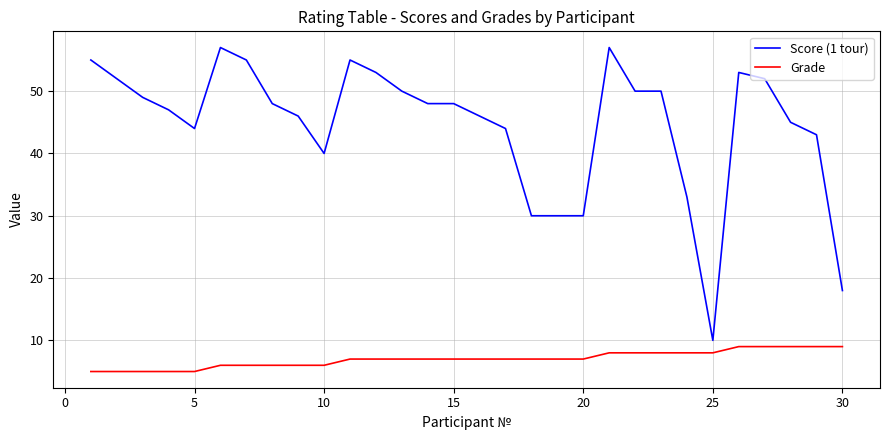

What is the difference between the maximum and minimum values in the Grade series?

4